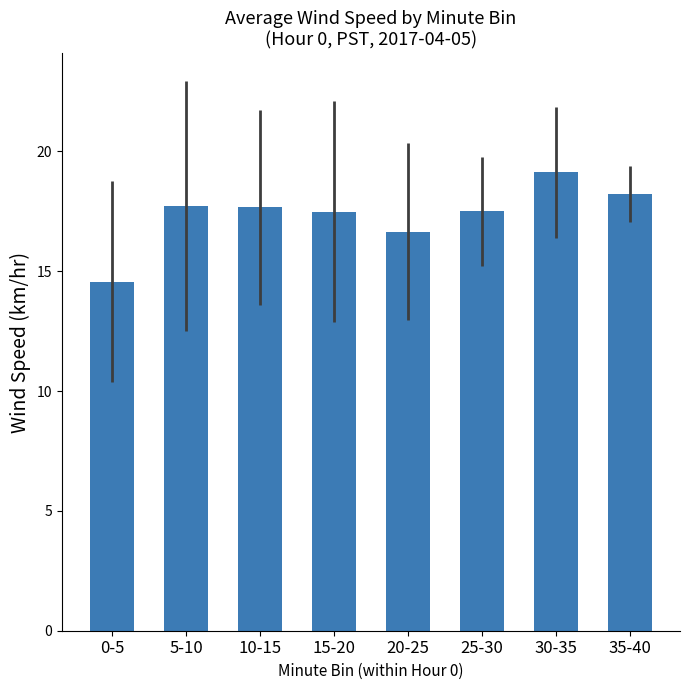

Which label corresponds to the largest value in the chart?

30-35